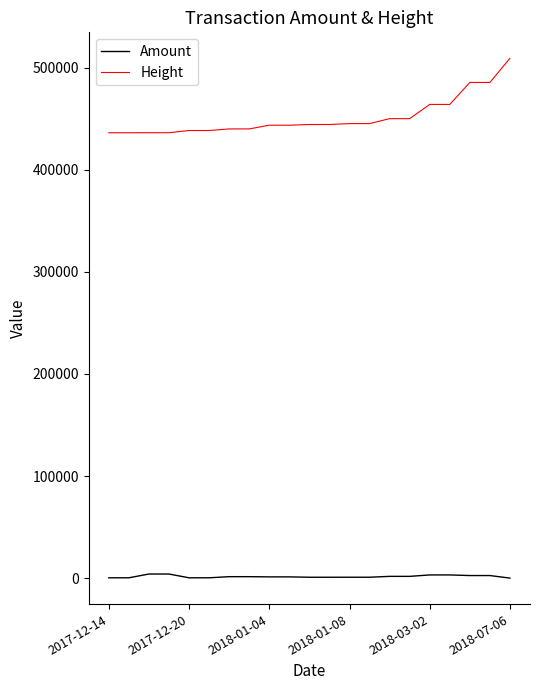

Rank the series by their maximum value, from highest to lowest.

Height, Amount